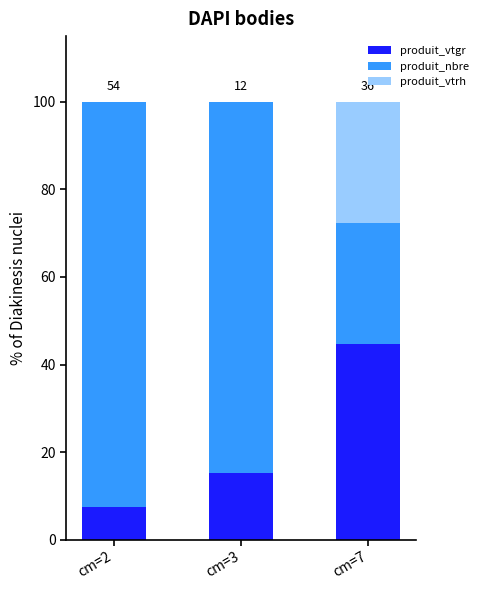

What is the total value across all series at cm=2?

100.0